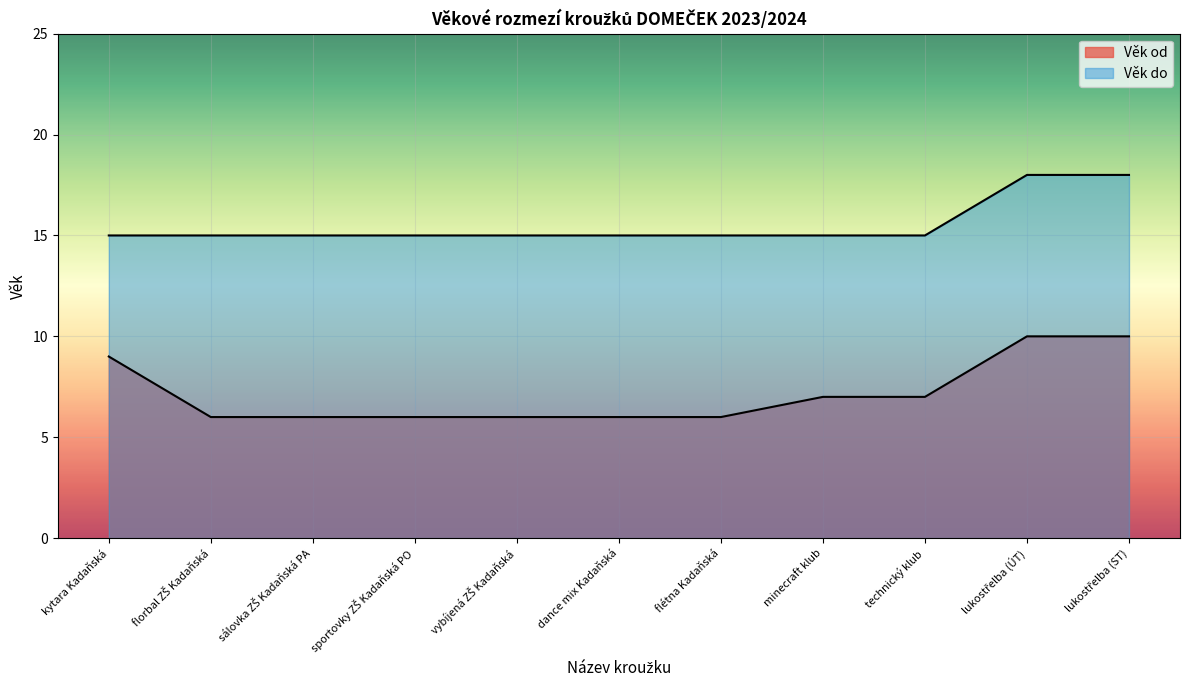

List the series in order of their overall mean, lowest first.

Věk od, Věk do